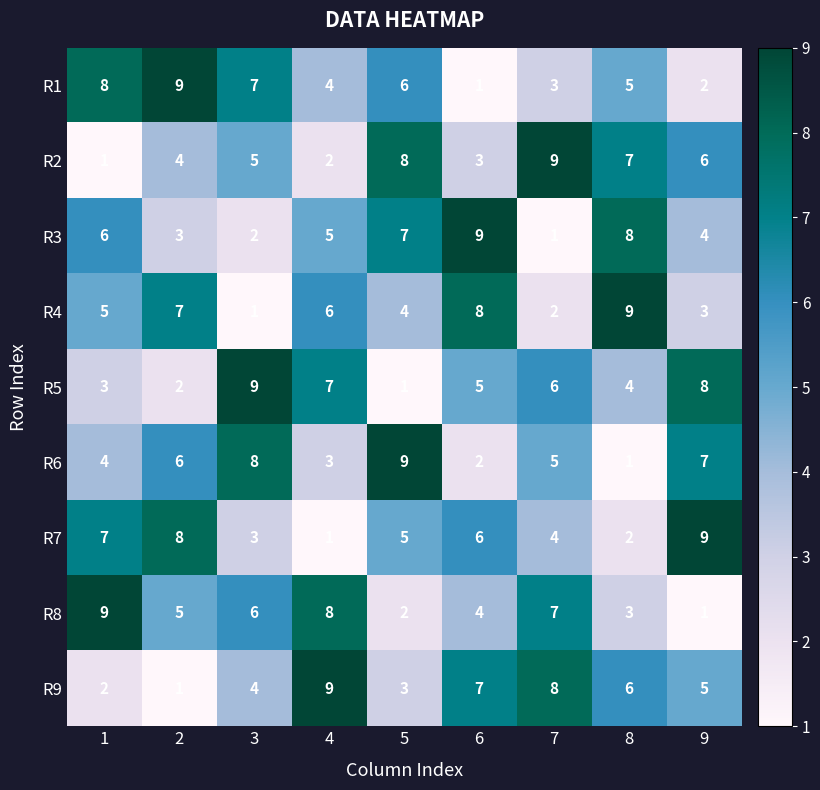

At how many categories does at least one series exceed 5?

9